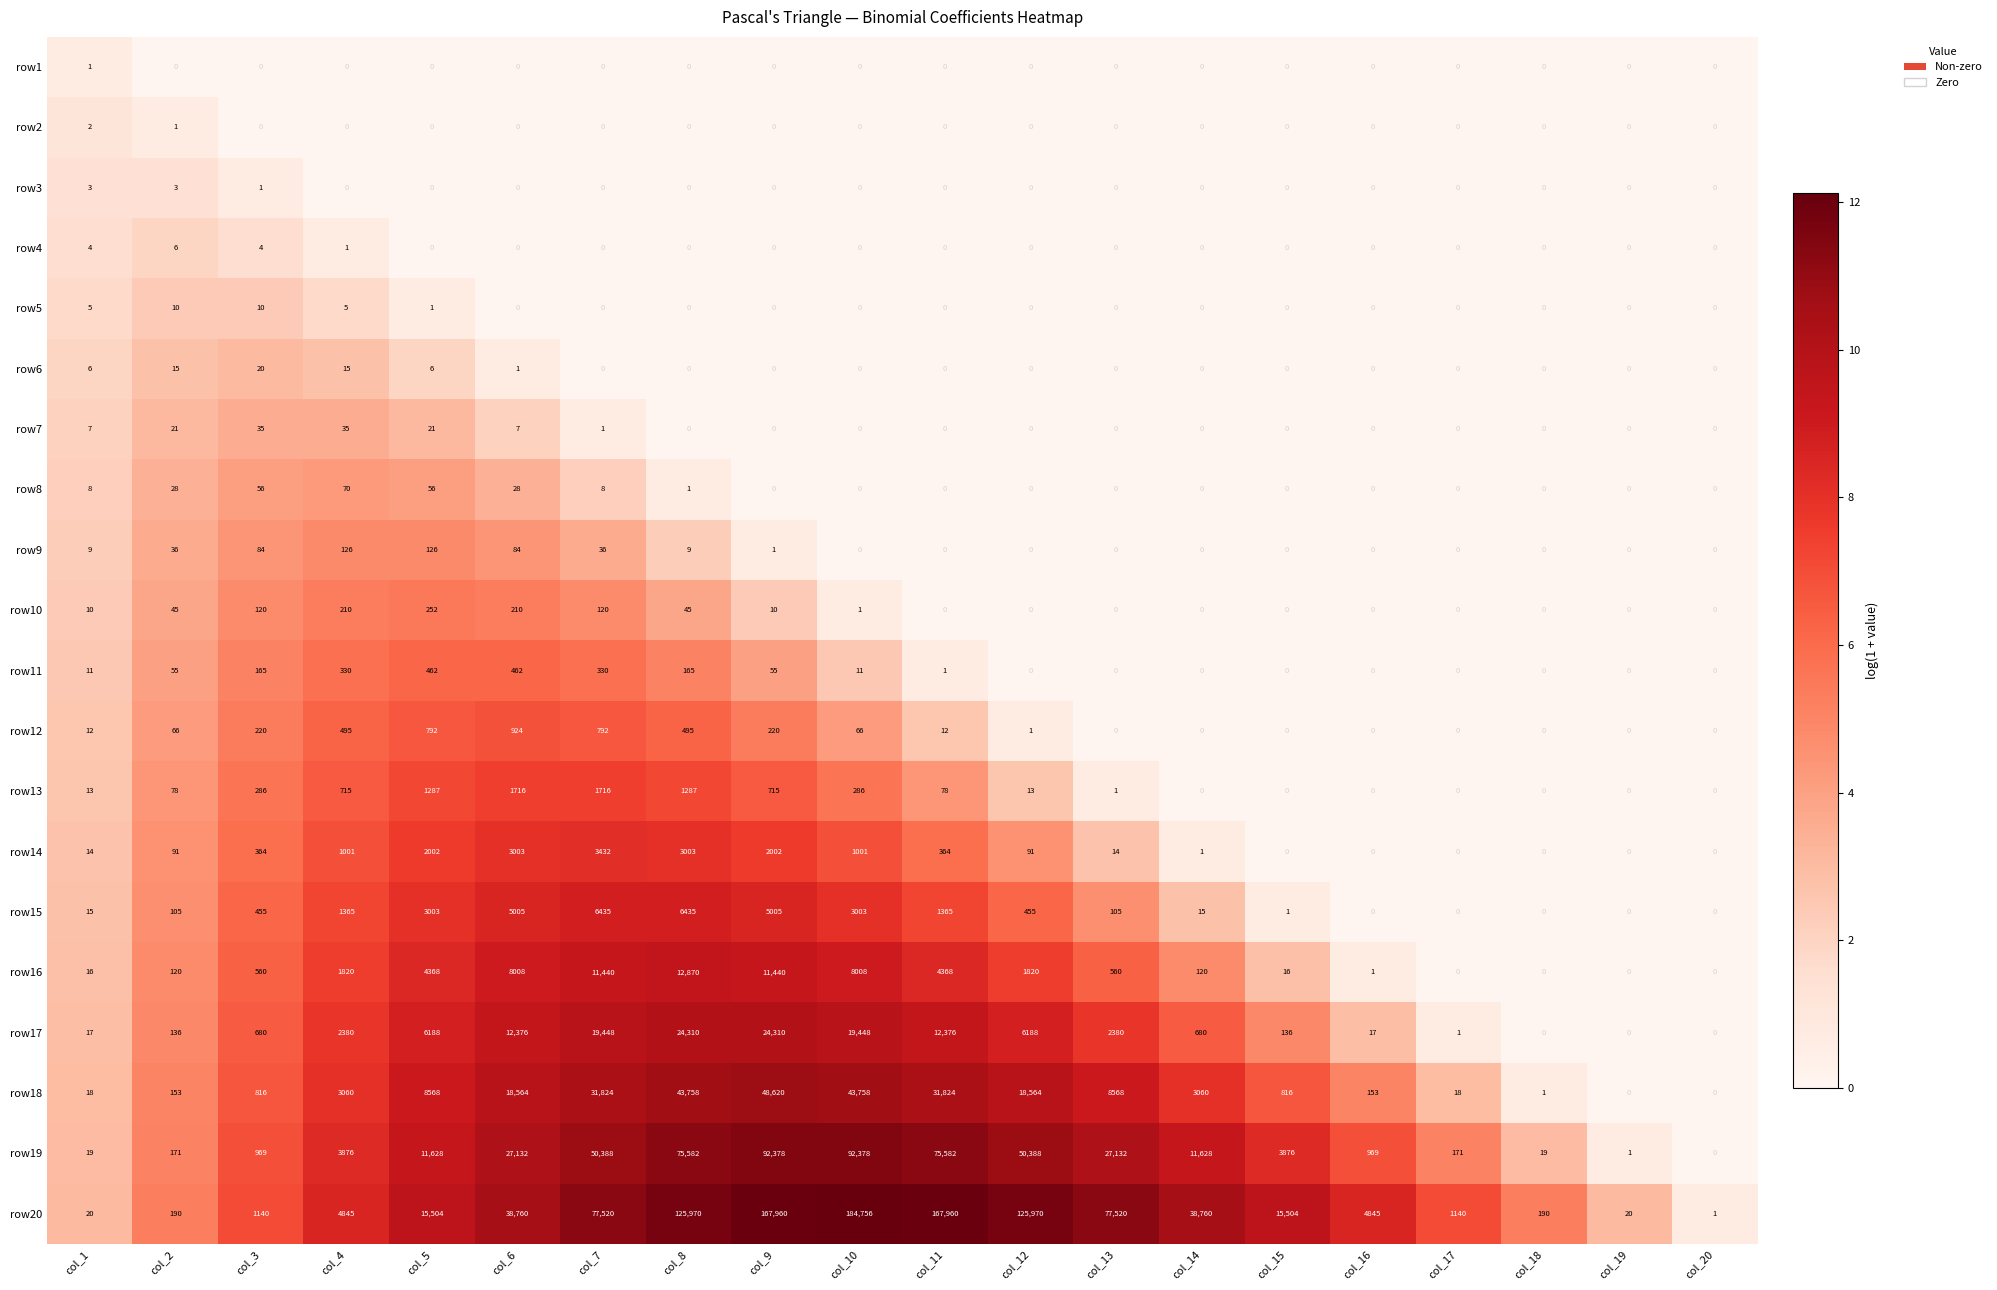

What is the spread (max minus min) of values at col_3?

1140